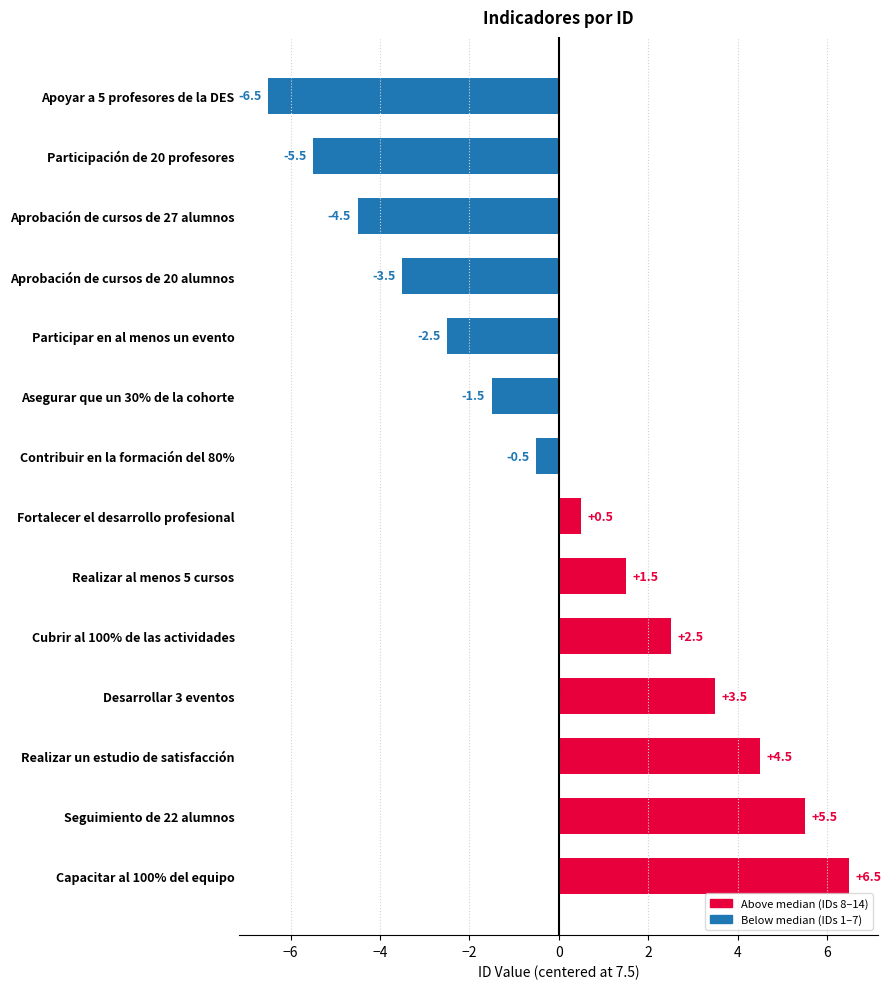

Which label corresponds to the smallest value in the chart?

Apoyar a 5 profesores de la DES